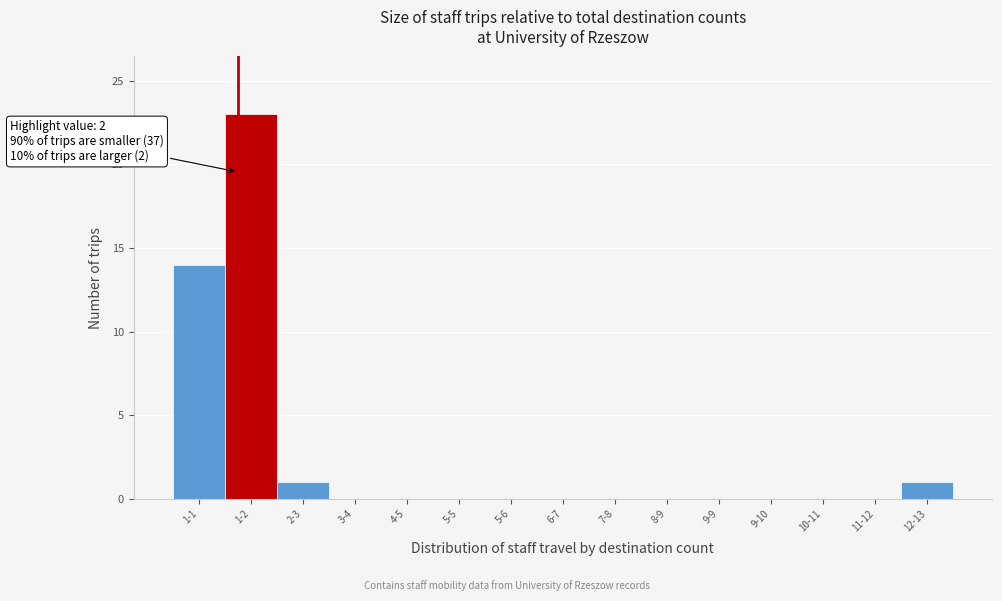

Reading left to right, transcribe all the data shown in this chart.

1-1=14	1-2=23	2-3=1	3-4=0	4-5=0	5-5=0	5-6=0	6-7=0	7-8=0	8-9=0	9-9=0	9-10=0	10-11=0	11-12=0	12-13=1